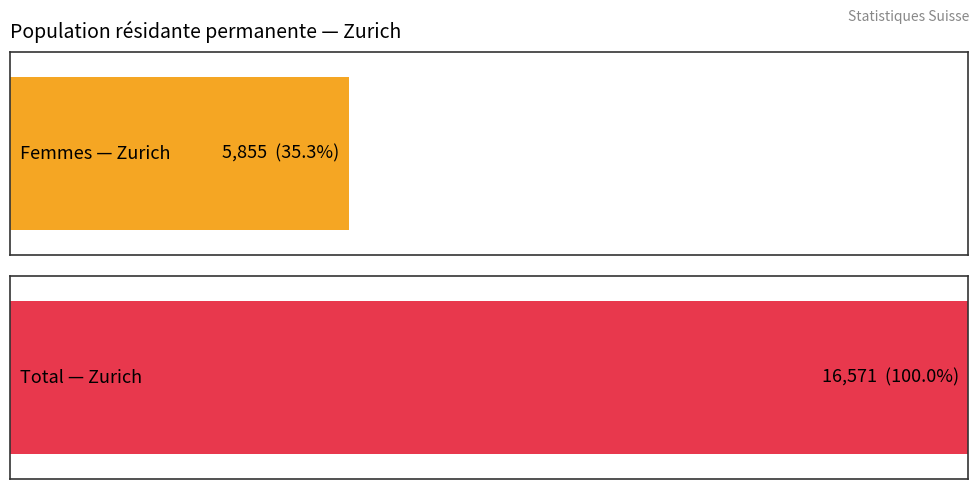

The value of Hommes at Saint-Gall is 1440. True or false?

False